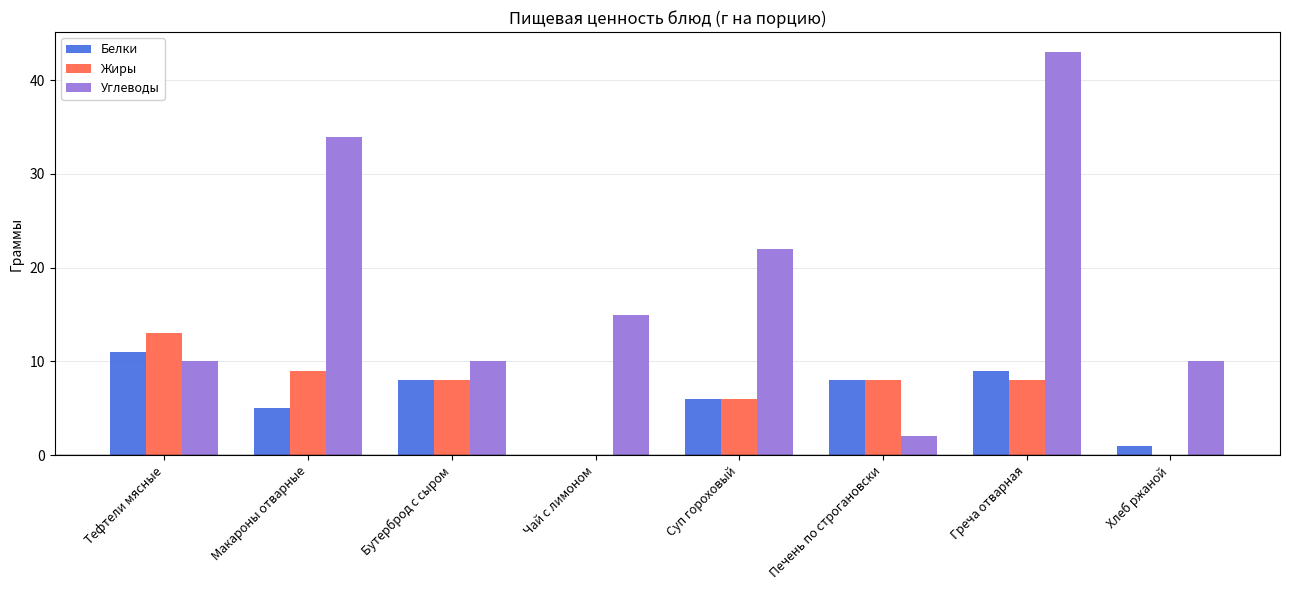

How many series are shown in this chart?

3